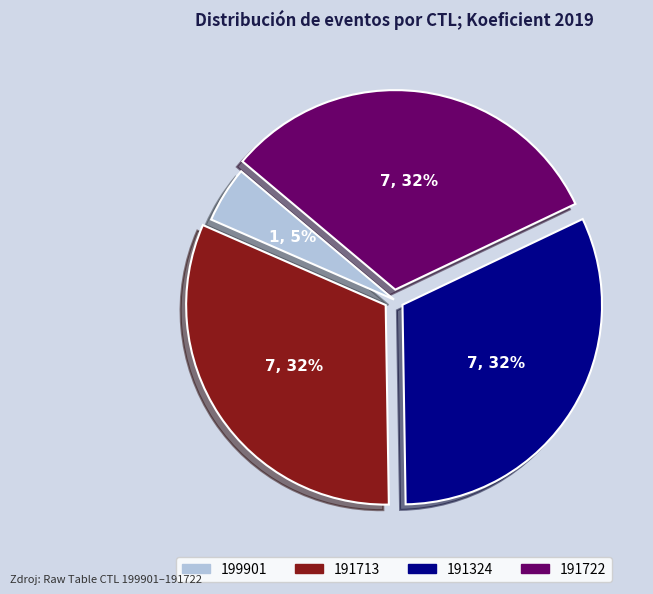

Count the number of slices in the pie.

4